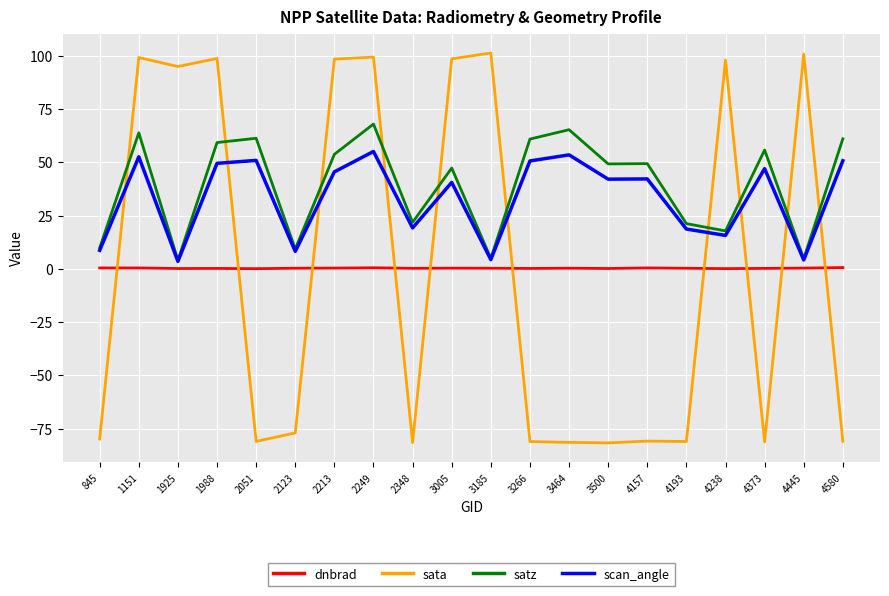

What is the greatest value displayed?

101.3